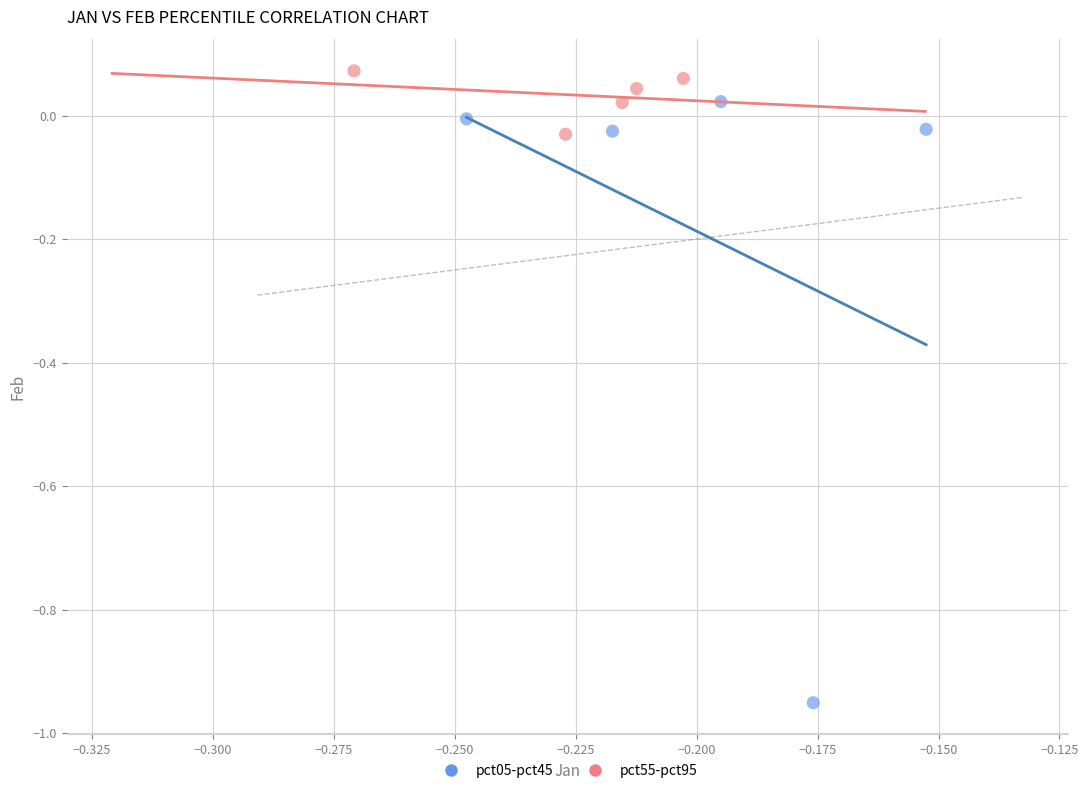

Which series contains the highest Y value?

pct55-pct95